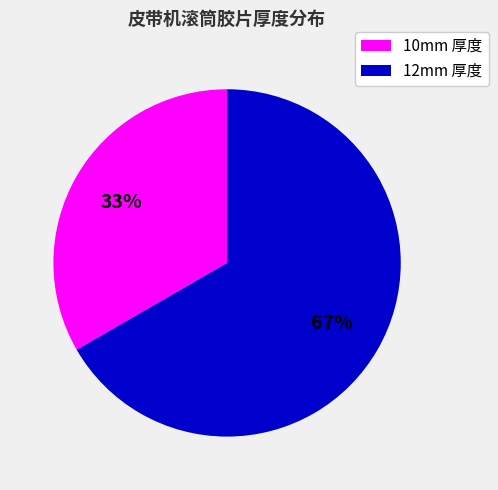

Is the sum of 10mm 厚度 and 12mm 厚度 greater than half?

Yes